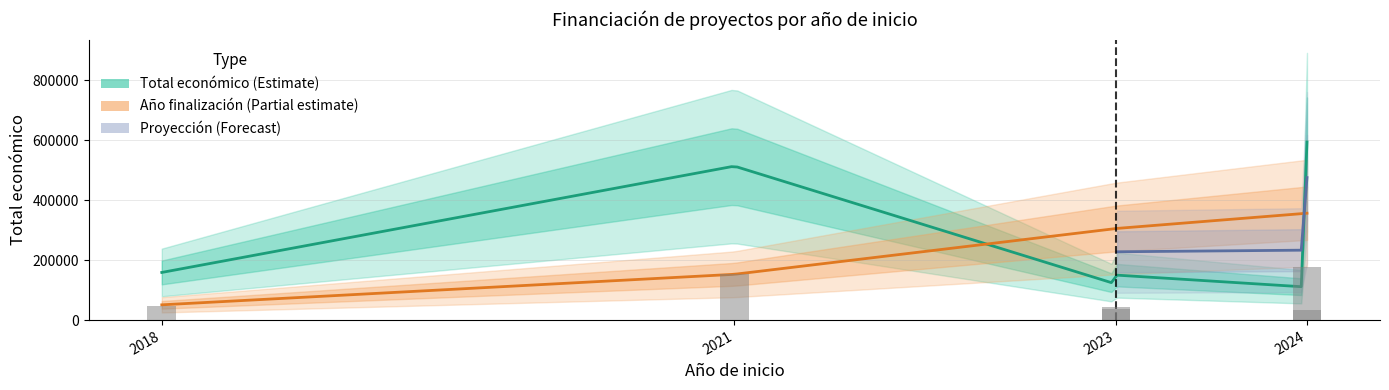

What is the average value?

82294.8